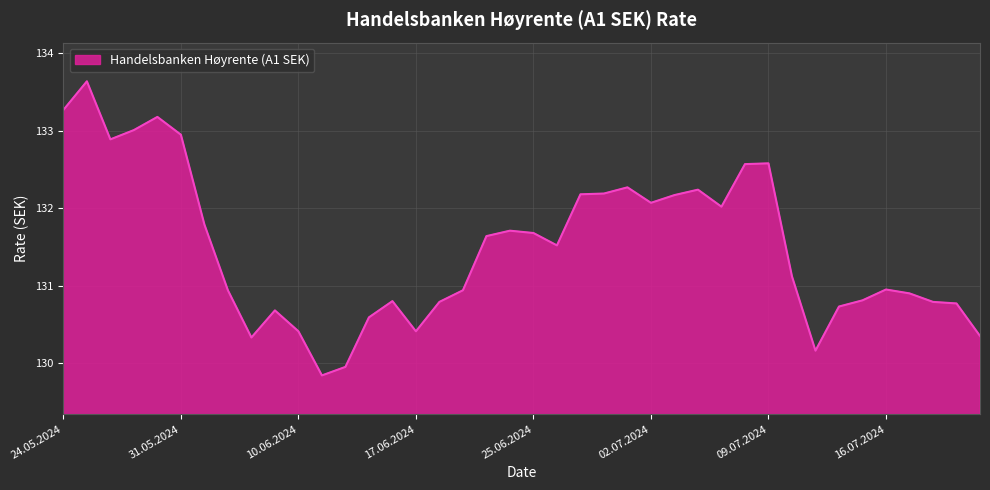

What is the maximum value shown in the chart?

133.6